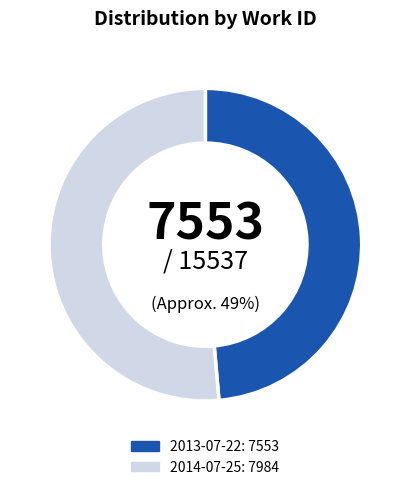

Which slice is the largest?

2014-07-25